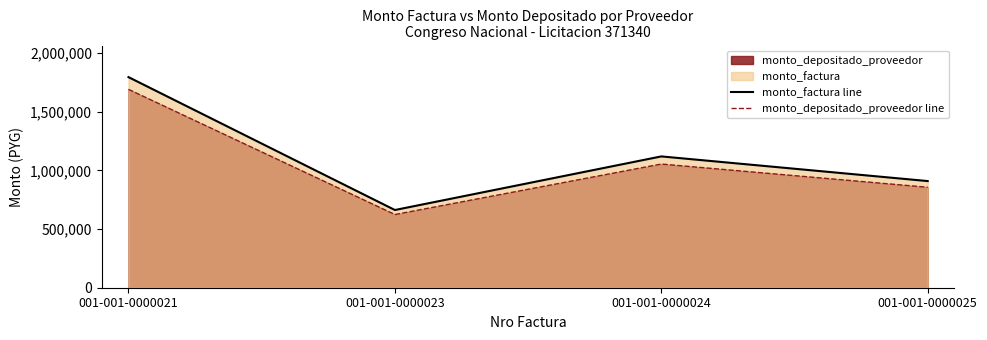

What is the difference between the maximum and second lowest values in the monto_factura line series?

886080